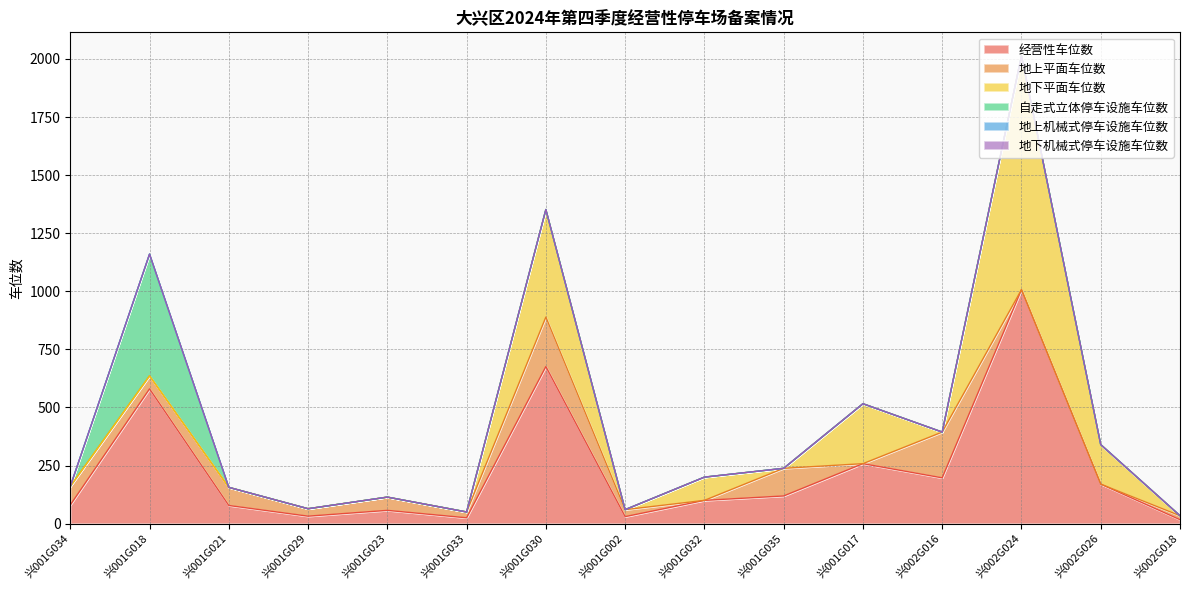

Rank the series at 兴002G016 from highest to lowest value.

经营性车位数, 地上平面车位数, 地下平面车位数, 自走式立体停车设施车位数, 地上机械式停车设施车位数, 地下机械式停车设施车位数